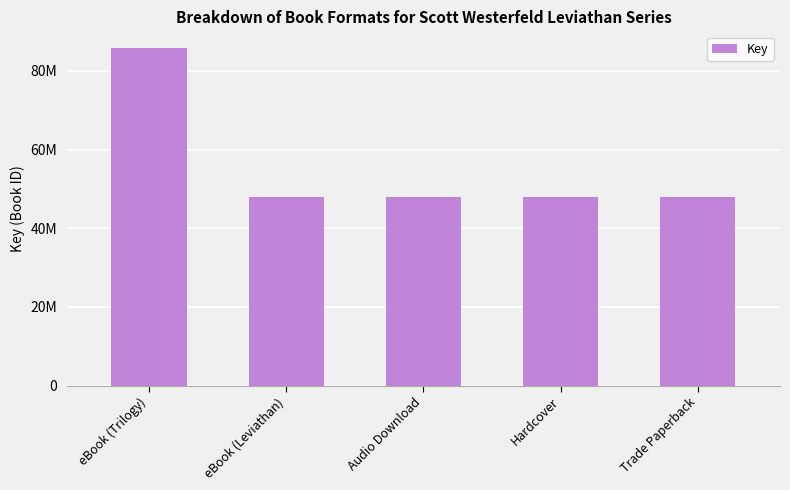

Reading left to right, extract all data points from this chart.

85796521	47860103	47860103	47860103	47860103